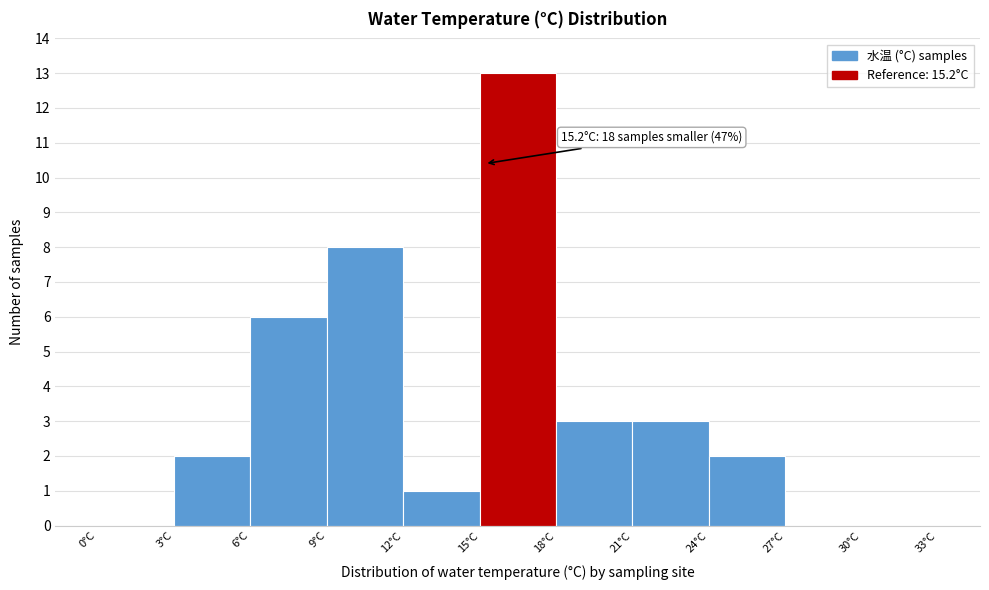

Over which range of the x-axis is the bar tallest?

15 to 18